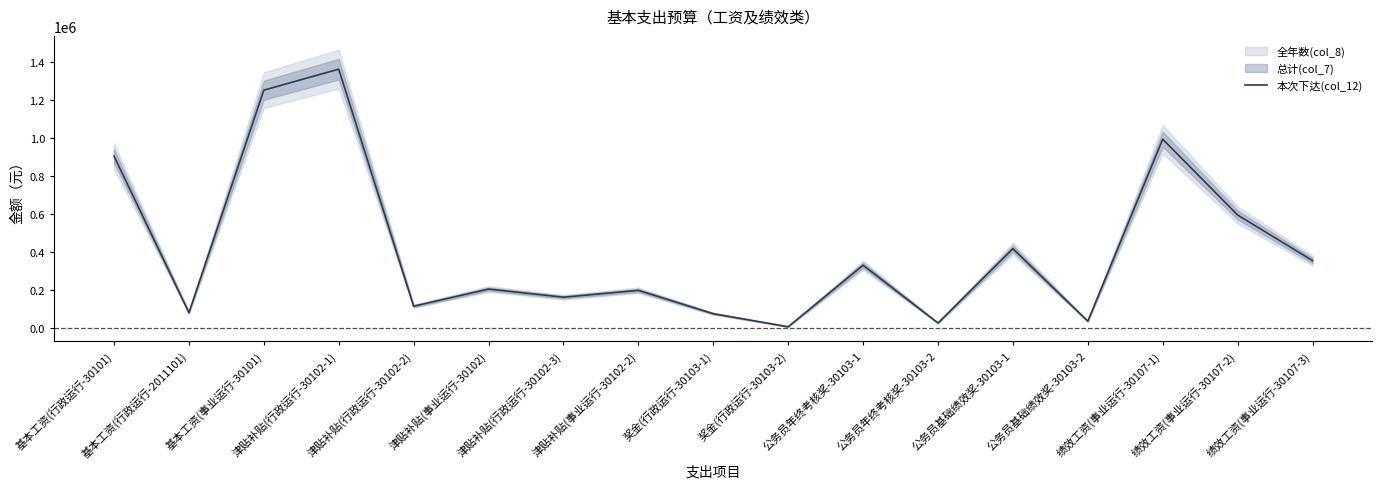

Which has a higher value, 津贴补贴(事业运行-30102-2) or 公务员基础绩效奖-30103-2?

津贴补贴(事业运行-30102-2)